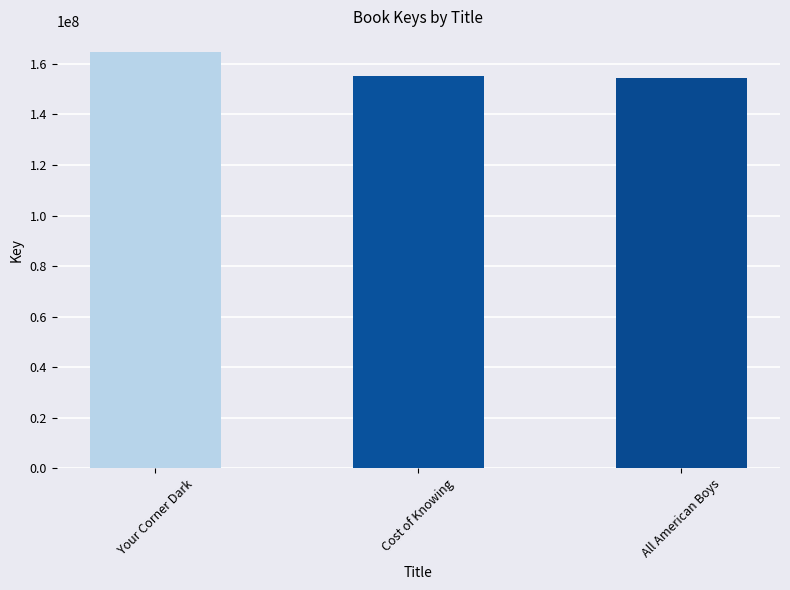

The value at All American Boys is 154558184. True or false?

True